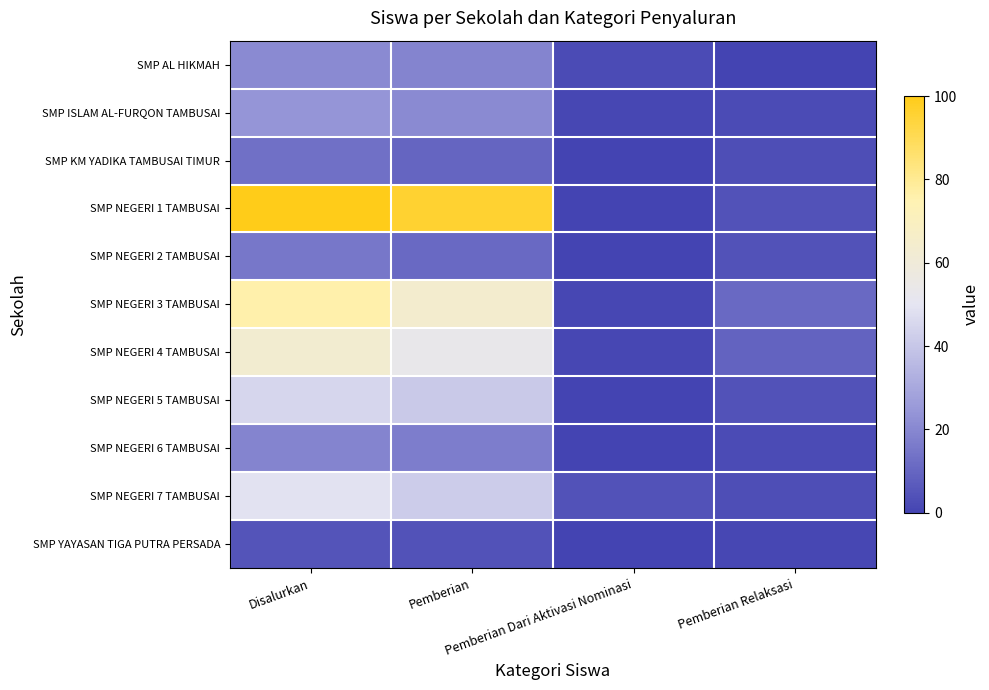

Reading left to right, transcribe all the data shown in this chart.

SMP AL HIKMAH: Disalurkan=21	Pemberian=19	Pemberian Dari Aktivasi Nominasi=2	Pemberian Relaksasi=0
SMP ISLAM AL-FURQON TAMBUSAI: Disalurkan=24	Pemberian=21	Pemberian Dari Aktivasi Nominasi=1	Pemberian Relaksasi=2
SMP KM YADIKA TAMBUSAI TIMUR: Disalurkan=13	Pemberian=10	Pemberian Dari Aktivasi Nominasi=0	Pemberian Relaksasi=3
SMP NEGERI 1 TAMBUSAI: Disalurkan=100	Pemberian=96	Pemberian Dari Aktivasi Nominasi=0	Pemberian Relaksasi=4
SMP NEGERI 2 TAMBUSAI: Disalurkan=15	Pemberian=11	Pemberian Dari Aktivasi Nominasi=0	Pemberian Relaksasi=4
SMP NEGERI 3 TAMBUSAI: Disalurkan=76	Pemberian=64	Pemberian Dari Aktivasi Nominasi=1	Pemberian Relaksasi=11
SMP NEGERI 4 TAMBUSAI: Disalurkan=63	Pemberian=53	Pemberian Dari Aktivasi Nominasi=1	Pemberian Relaksasi=9
SMP NEGERI 5 TAMBUSAI: Disalurkan=45	Pemberian=41	Pemberian Dari Aktivasi Nominasi=0	Pemberian Relaksasi=4
SMP NEGERI 6 TAMBUSAI: Disalurkan=19	Pemberian=17	Pemberian Dari Aktivasi Nominasi=0	Pemberian Relaksasi=2
SMP NEGERI 7 TAMBUSAI: Disalurkan=49	Pemberian=42	Pemberian Dari Aktivasi Nominasi=4	Pemberian Relaksasi=3
SMP YAYASAN TIGA PUTRA PERSADA: Disalurkan=5	Pemberian=4	Pemberian Dari Aktivasi Nominasi=0	Pemberian Relaksasi=1